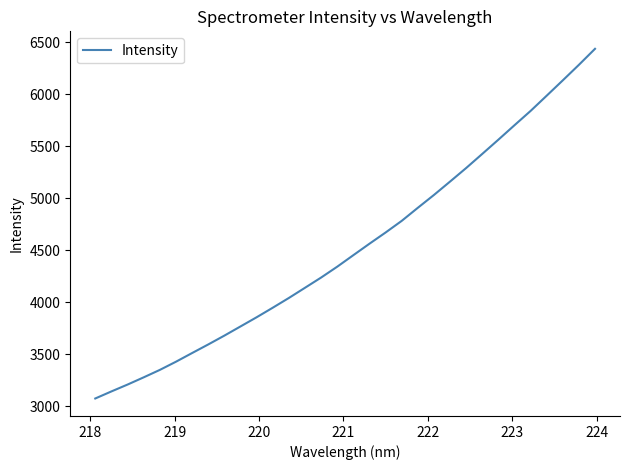

What is the average value?

4526.4